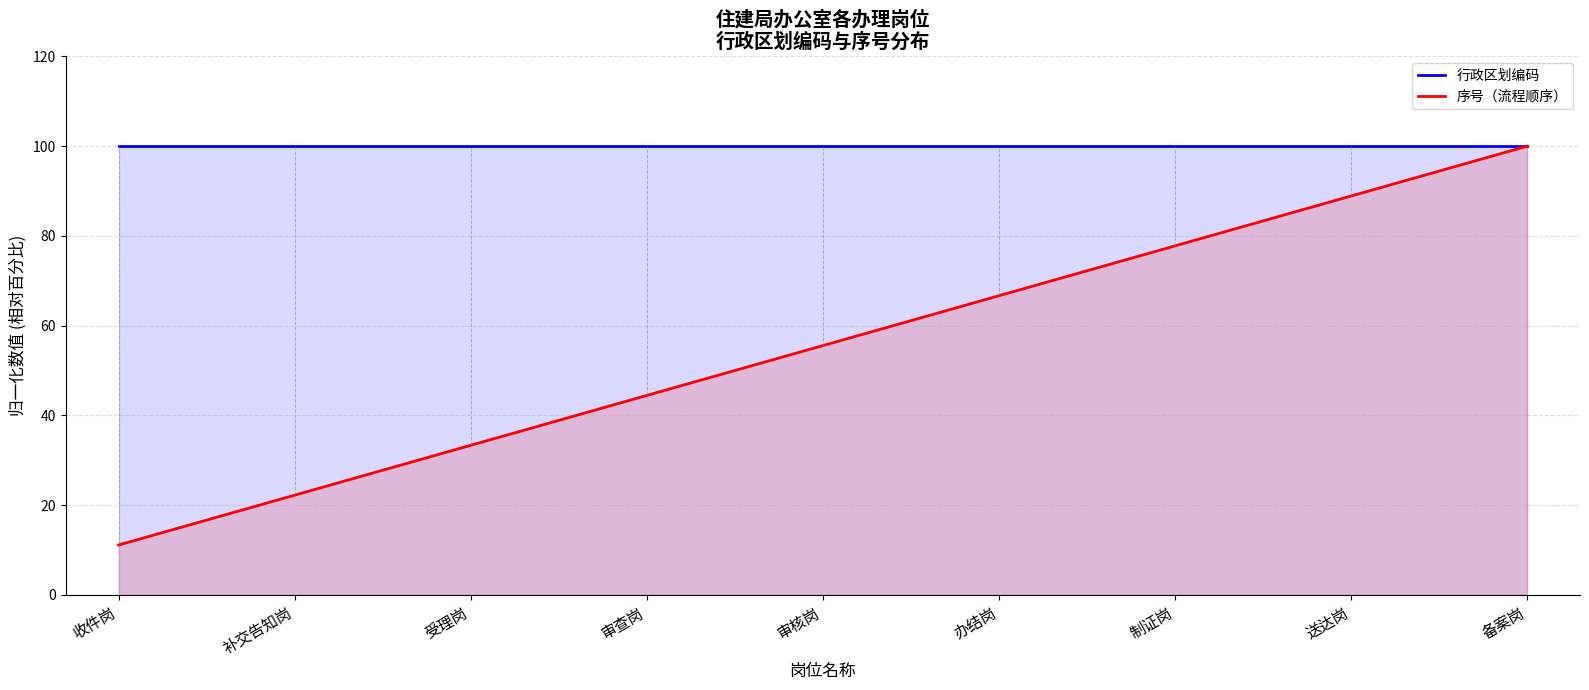

Reading left to right, transcribe all the data shown in this chart.

行政区划编码: 100.0	100.0	100.0	100.0	100.0	100.0	100.0	100.0	100.0
序号（流程顺序）: 11.1	22.2	33.3	44.4	55.6	66.7	77.8	88.9	100.0